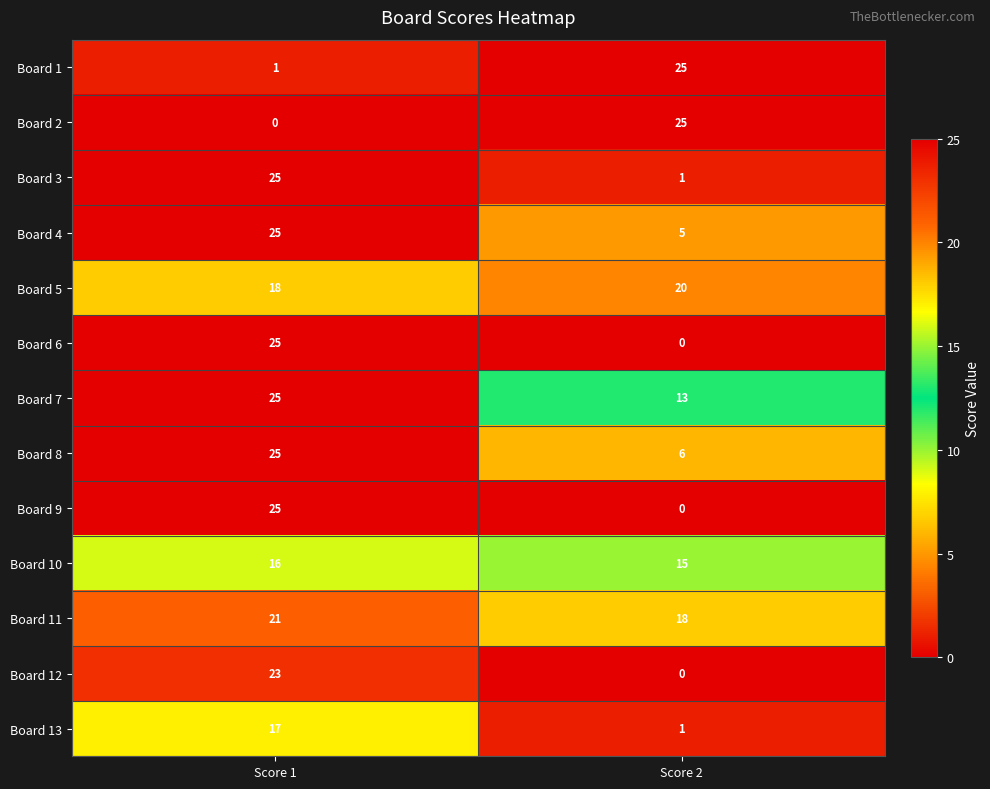

What is the sum of all Board 13 values?

18